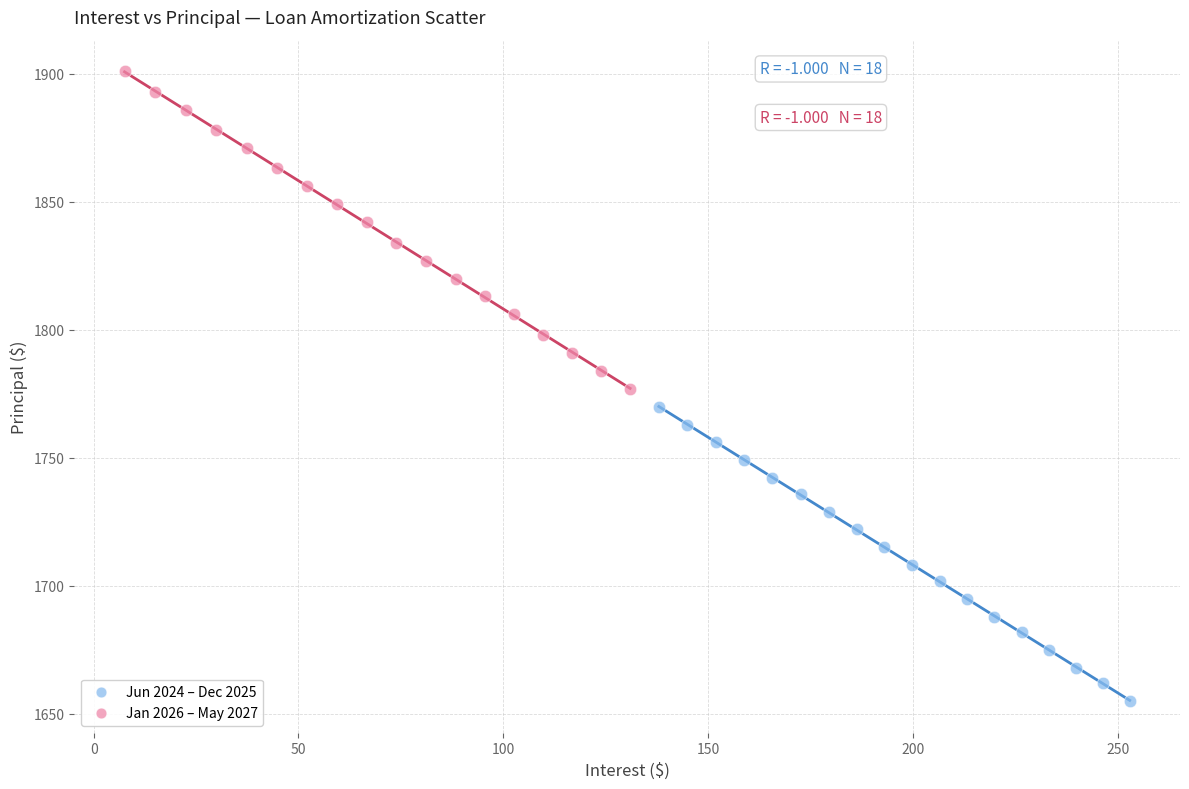

Which series has the largest Y range (max minus min)?

Jan 2026 – May 2027